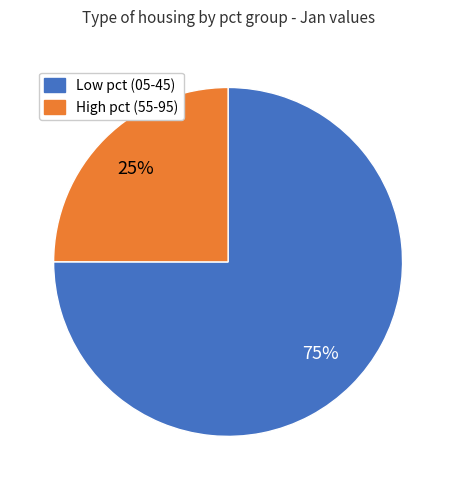

To the nearest percent, what is the difference between the largest and smallest slice percentages?

50%